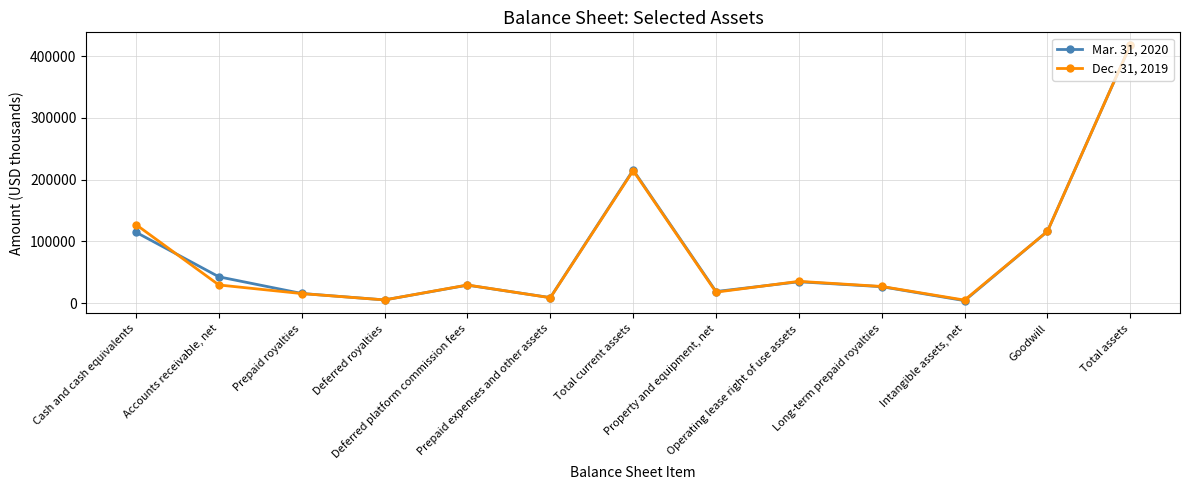

The Mar. 31, 2020 series shows 59947 at Total current assets. True or false?

False